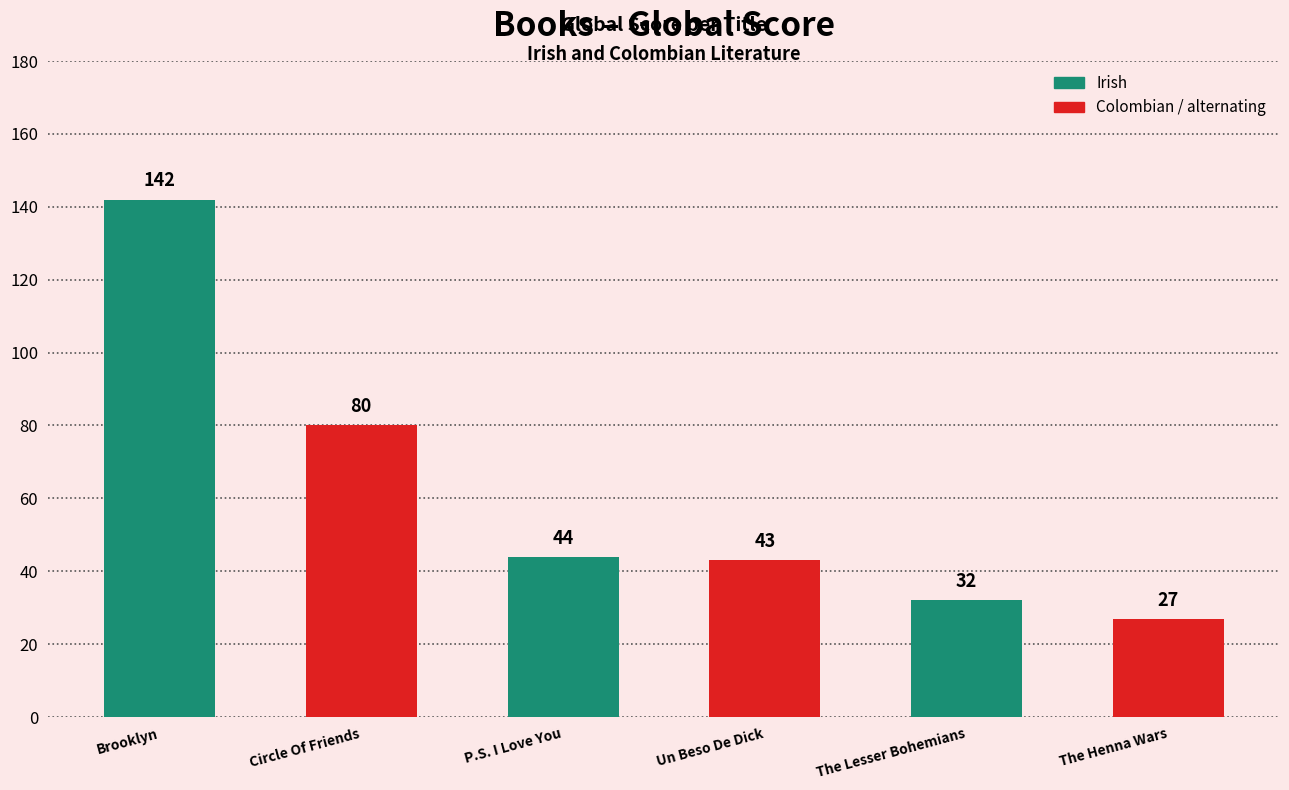

What is the label of the 4th bar from the right?

P.S. I Love You